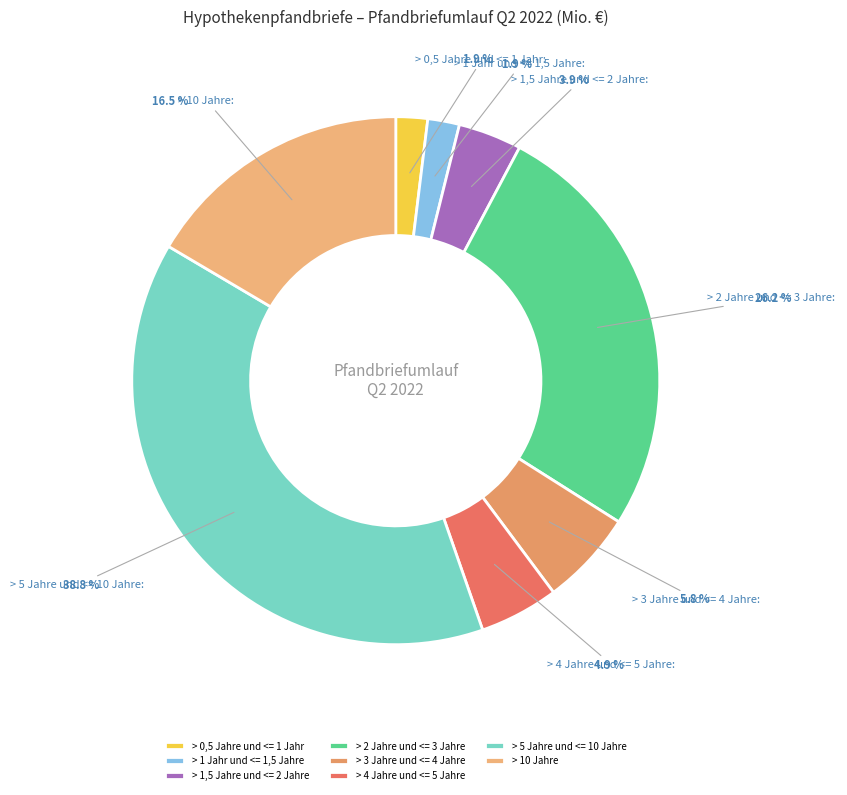

Do > 1 Jahr und <= 1,5 Jahre and > 10 Jahre together represent more than half of the pie?

No